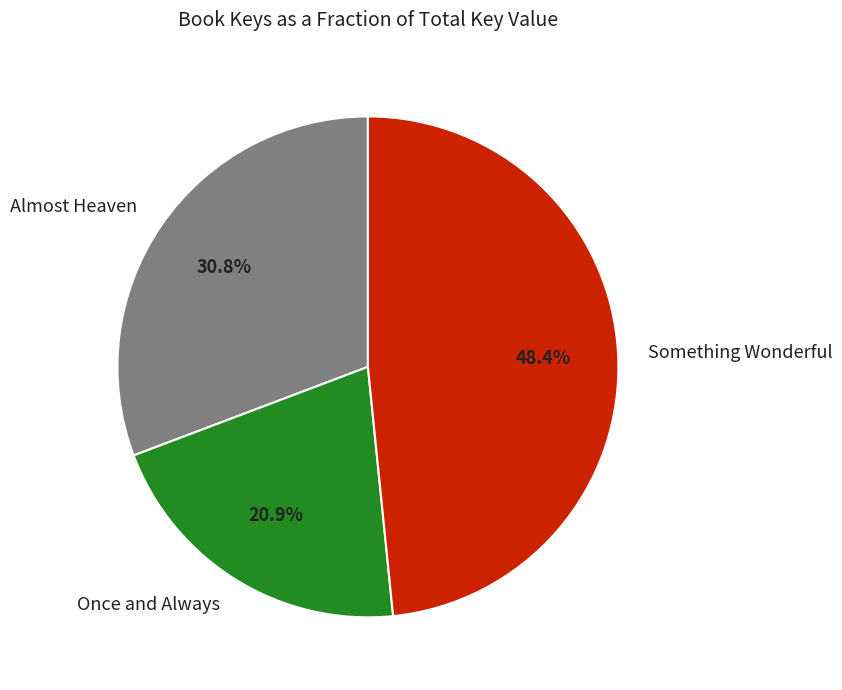

Rank the categories by value from lowest to highest.

Once and Always, Almost Heaven, Something Wonderful